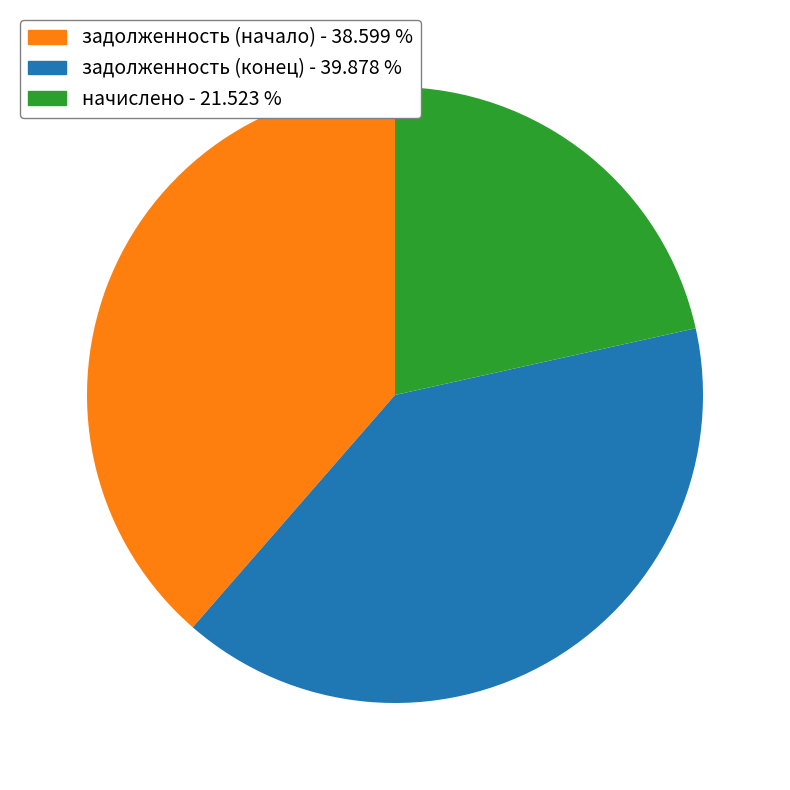

What is the smallest slice in the pie chart?

начислено